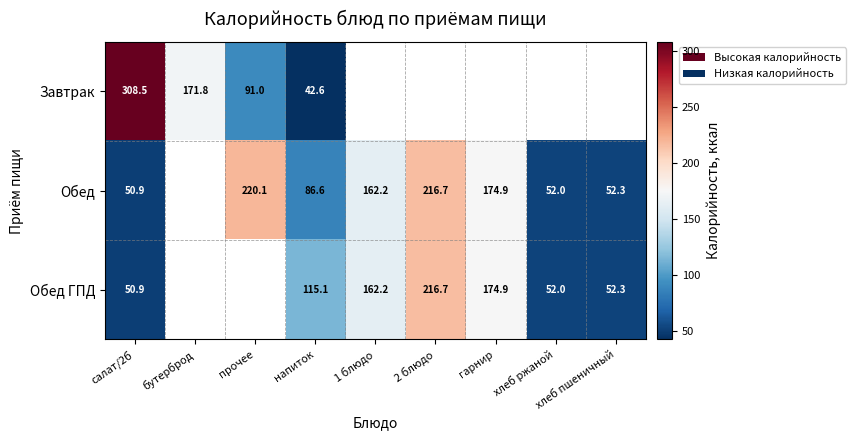

Rank the series by their maximum value, from highest to lowest.

Завтрак, Обед, Обед ГПД